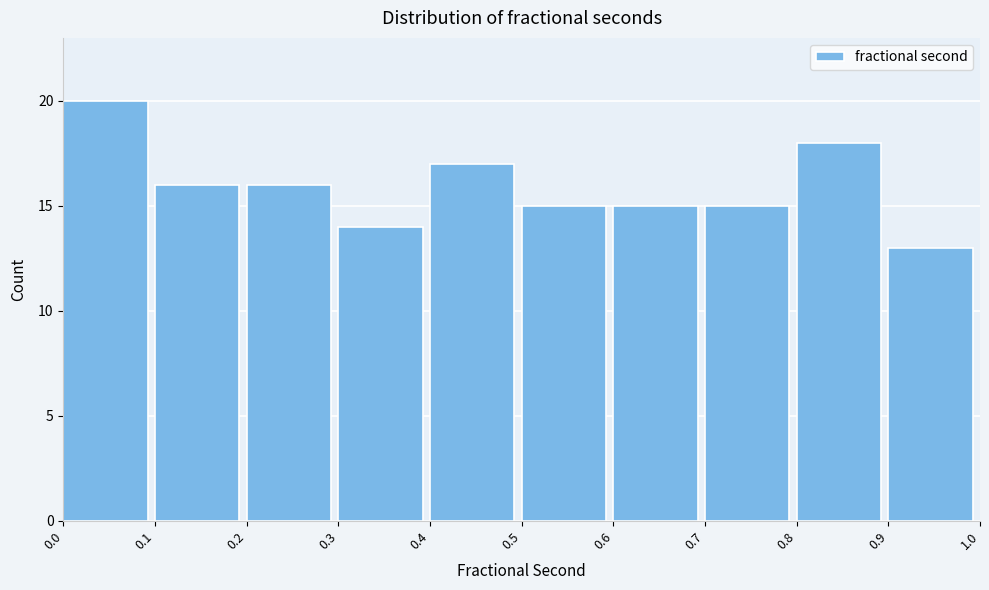

Reading left to right, transcribe this chart: for each bar, give the range it covers on the x-axis and its height. The values are not printed on the chart, so give them approximately, as read against the axis.

0.0 to 0.1: 20
0.1 to 0.2: 16
0.2 to 0.3: 16
0.3 to 0.4: 14
0.4 to 0.5: 17
0.5 to 0.6: 15
0.6 to 0.7: 15
0.7 to 0.8: 15
0.8 to 0.9: 18
0.9 to 1.0: 13